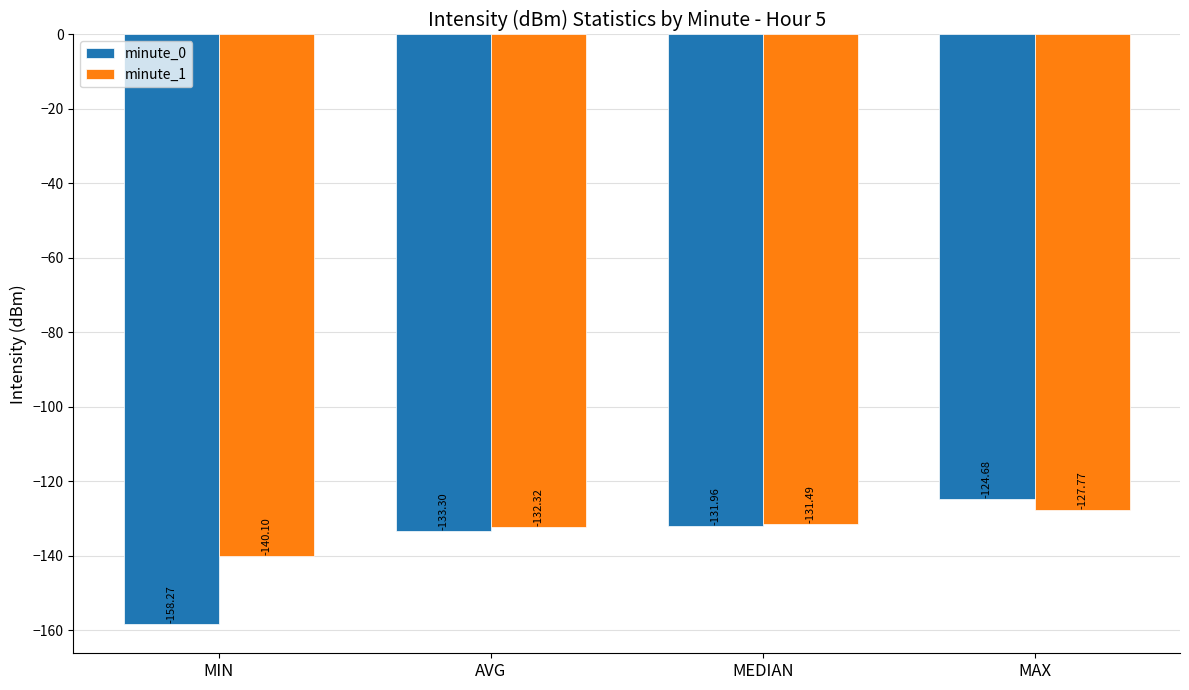

Between MIN and AVG, which series saw the biggest shift?

minute_0